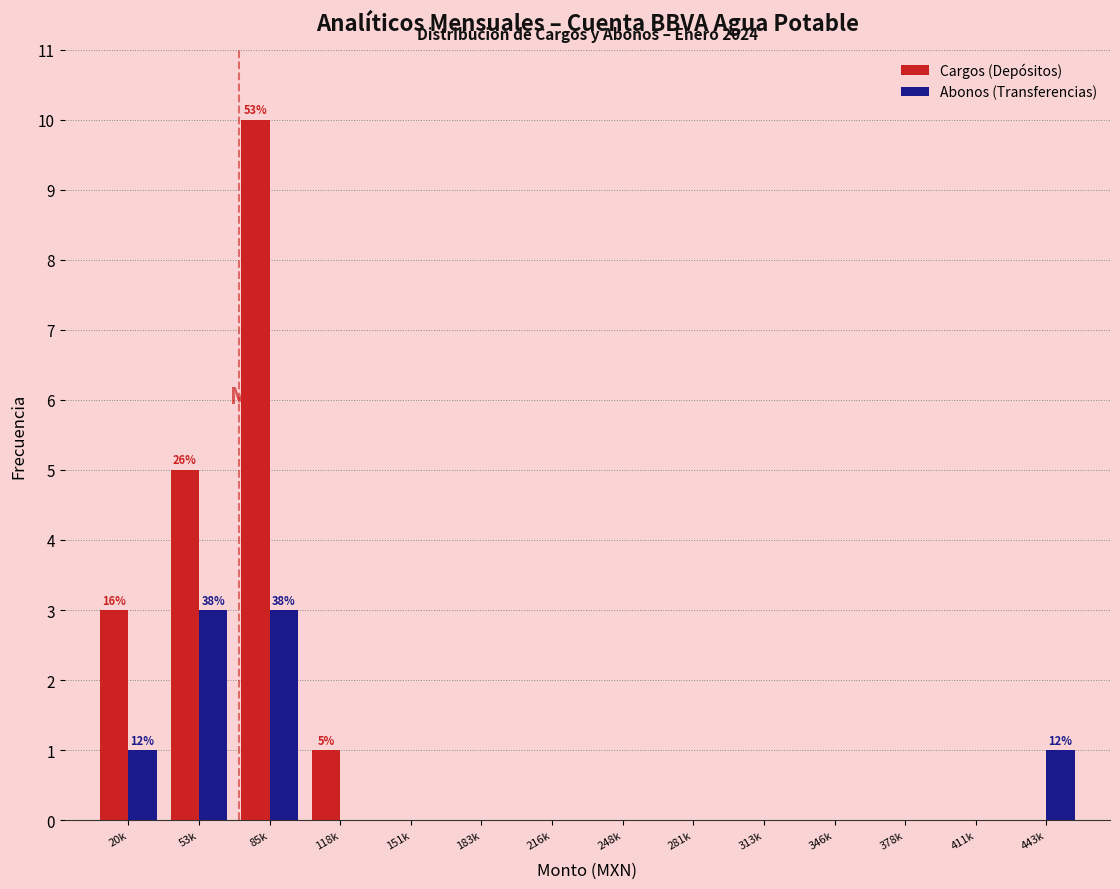

Reading left to right, list all the values displayed in this chart.

Cargos (Depósitos): 20k=3	53k=5	85k=10	118k=1	151k=0	183k=0	216k=0	248k=0	281k=0	313k=0	346k=0	378k=0	411k=0	443k=0
Abonos (Transferencias): 20k=1	53k=3	85k=3	118k=0	151k=0	183k=0	216k=0	248k=0	281k=0	313k=0	346k=0	378k=0	411k=0	443k=1